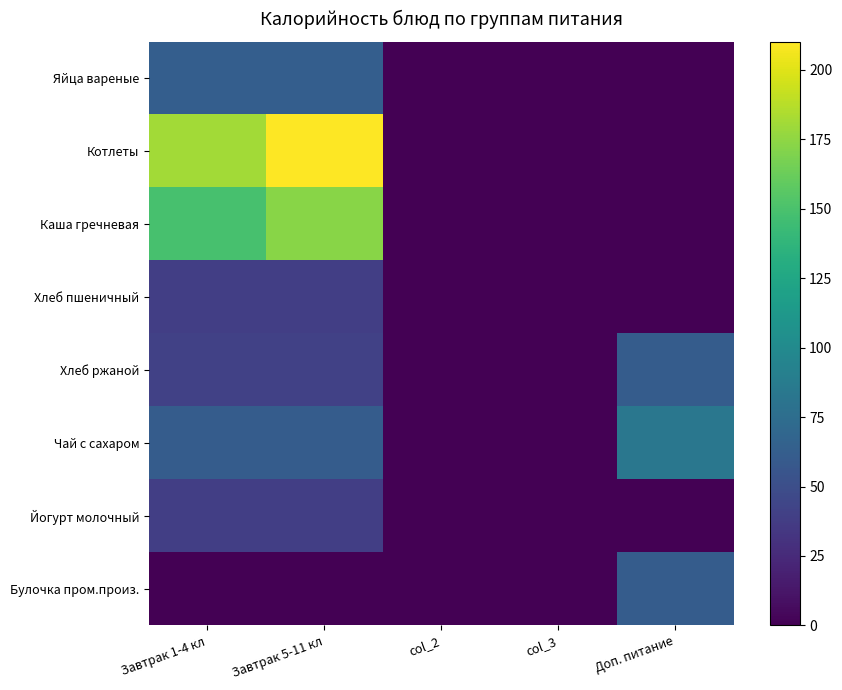

What is the maximum value shown in the chart?

210